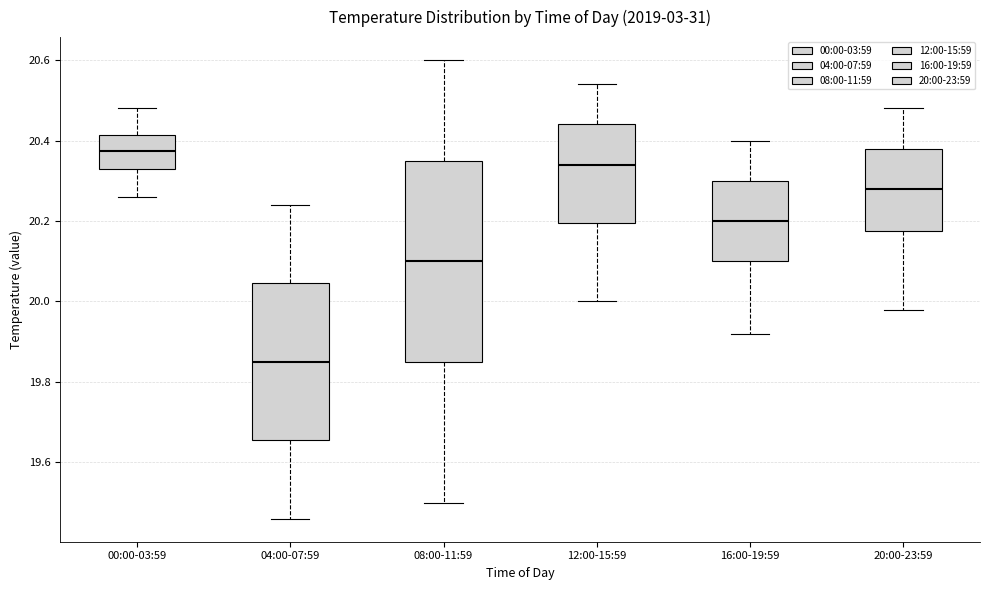

Which box is the tallest, from its lower edge to its upper edge?

08:00-11:59